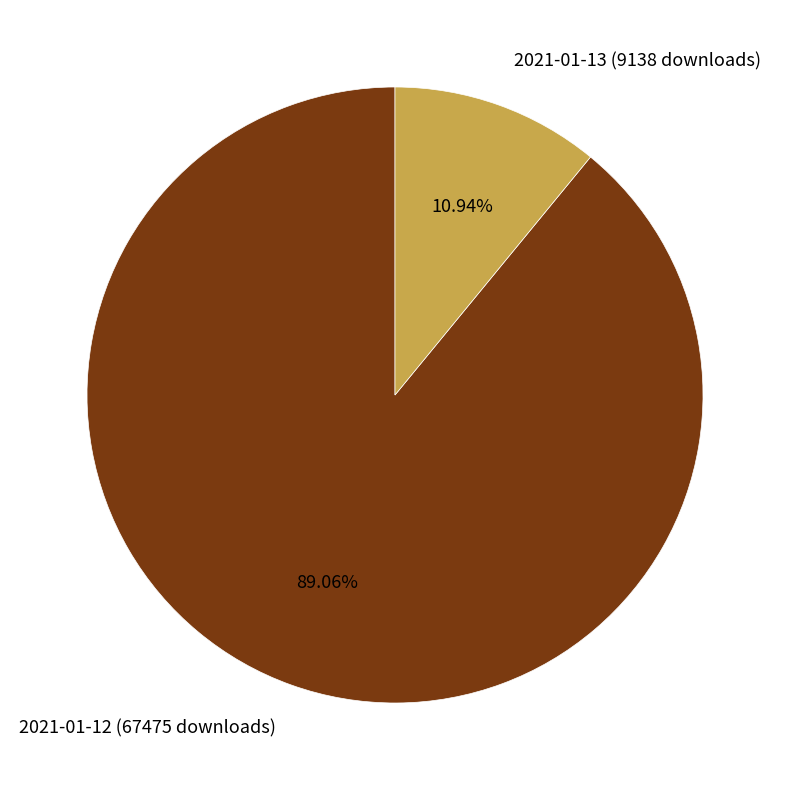

To the nearest percent, what is the difference between the 2021-01-13 (9138 downloads) and 2021-01-12 (67475 downloads) slice percentages?

78%